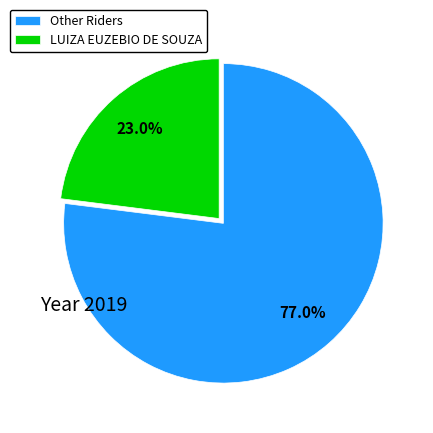

Rank the categories by value from lowest to highest.

LUIZA EUZEBIO DE SOUZA, Other Riders